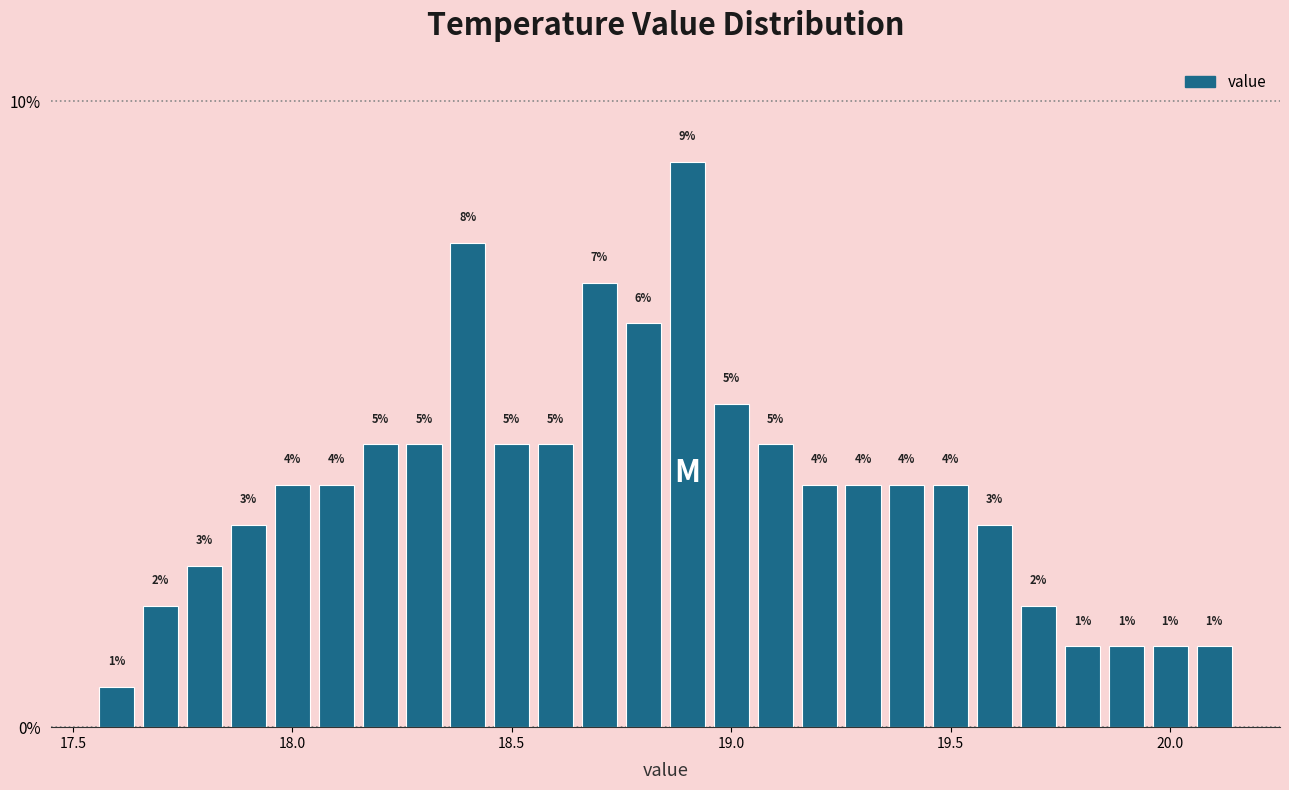

Read against the x-axis, roughly where is the centre of the tallest bar?

18.90